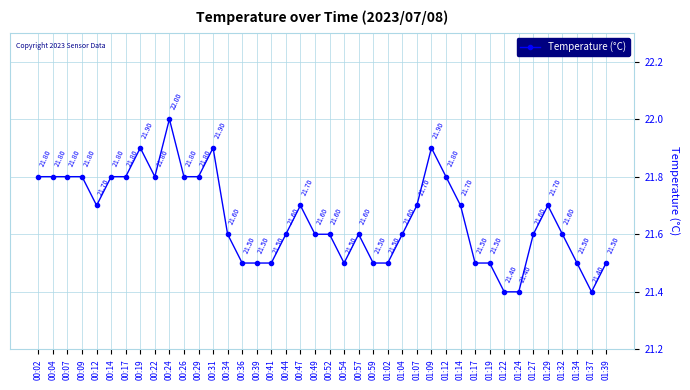

Read the value at 00:36.

21.5